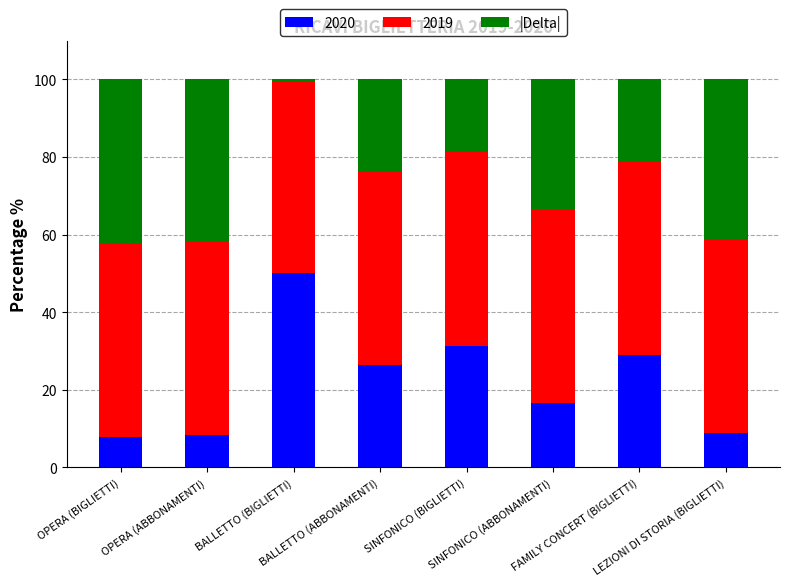

What is the maximum value for 2020?

50.0